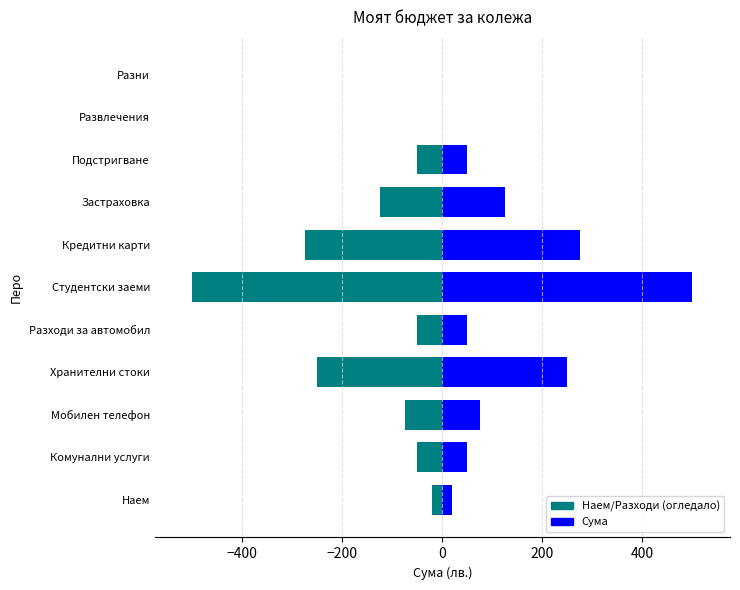

Is it true that Сума equals 190 at Кредитни карти?

False